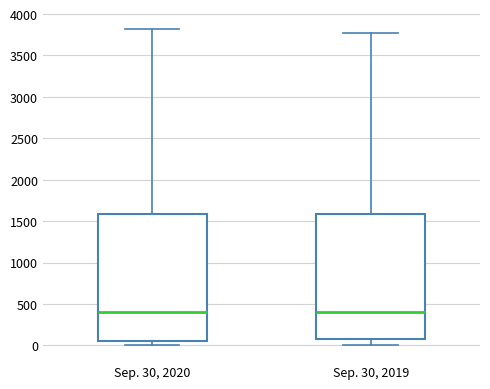

Reading left to right, read every box against the y-axis: the position of its median line, the range the box covers, and the ends of its whiskers. The values are not printed on the chart, so give them approximately, as read against the axis.

Sep. 30, 2020: median 400, box 50 to 1600, whiskers 0 to 3800
Sep. 30, 2019: median 400, box 100 to 1600, whiskers 0 to 3750